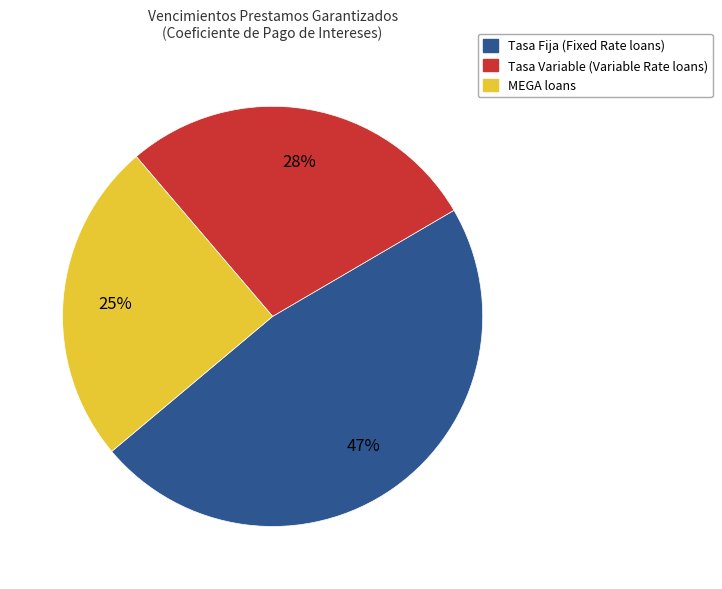

Count the number of slices in the pie.

3